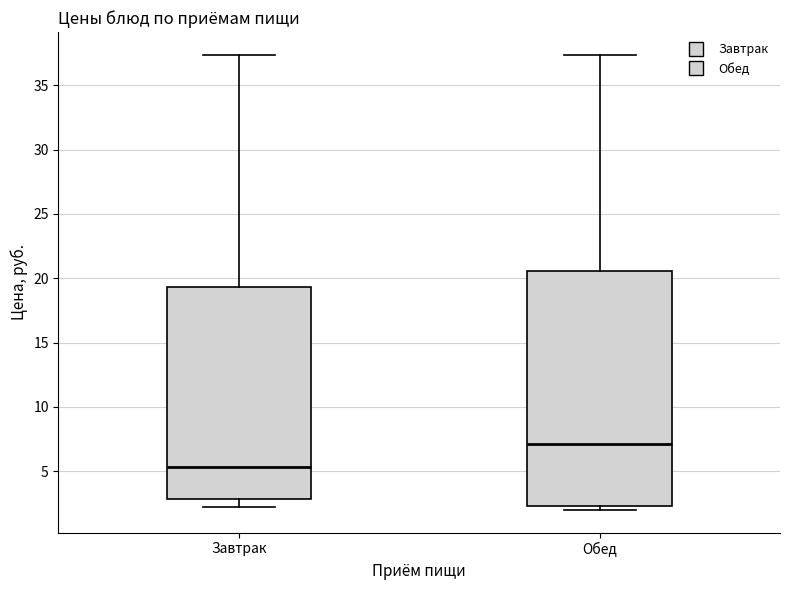

Which box is the tallest, from its lower edge to its upper edge?

Обед